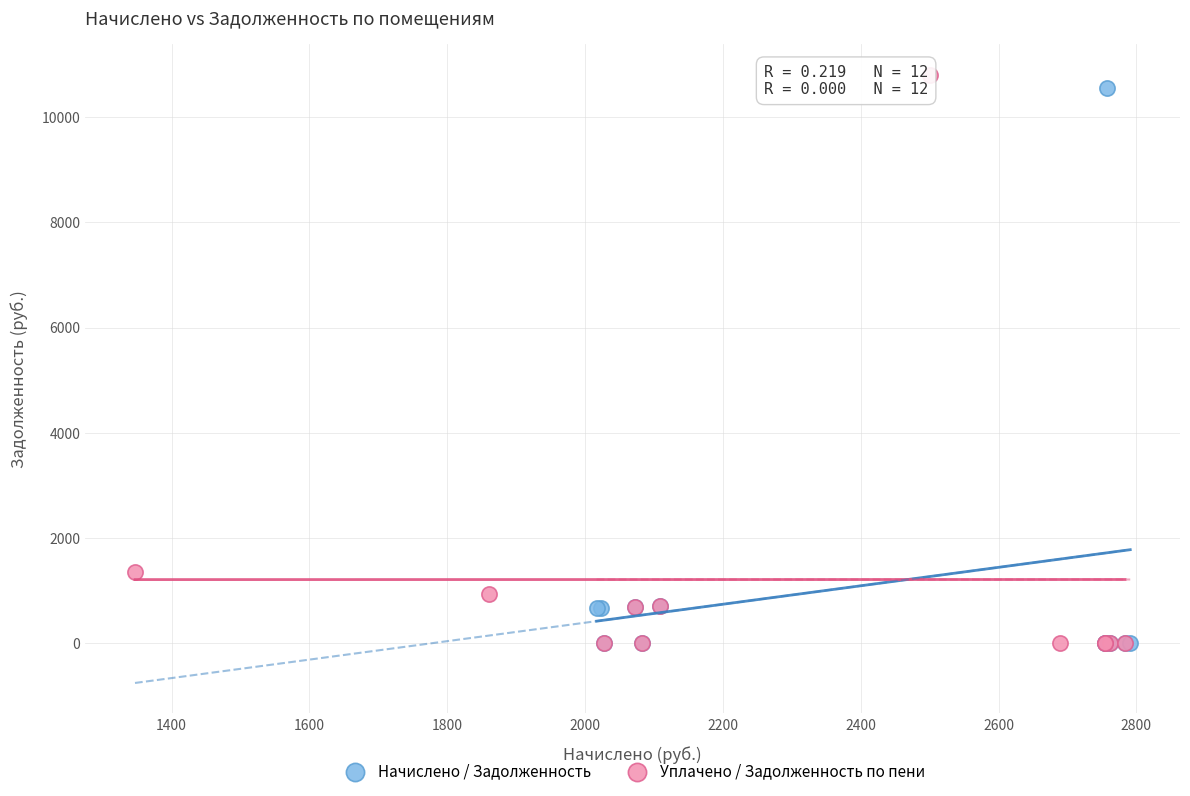

Which series has the largest Y range (max minus min)?

Уплачено / Задолженность по пени